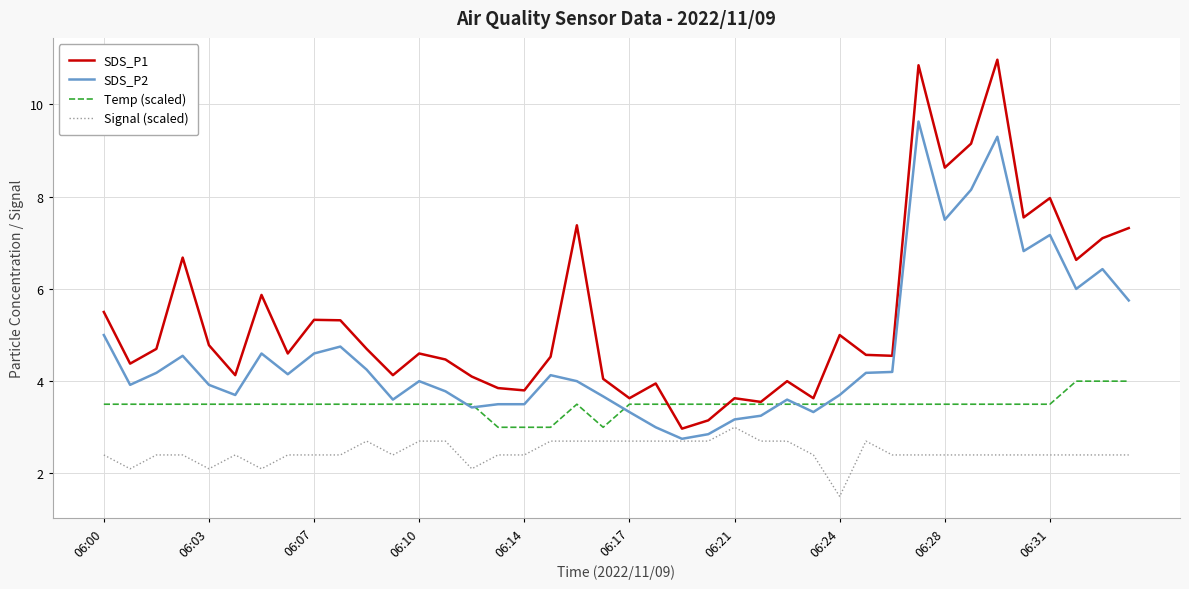

List the series in order of their overall mean, lowest first.

Signal (scaled), Temp (scaled), SDS_P2, SDS_P1